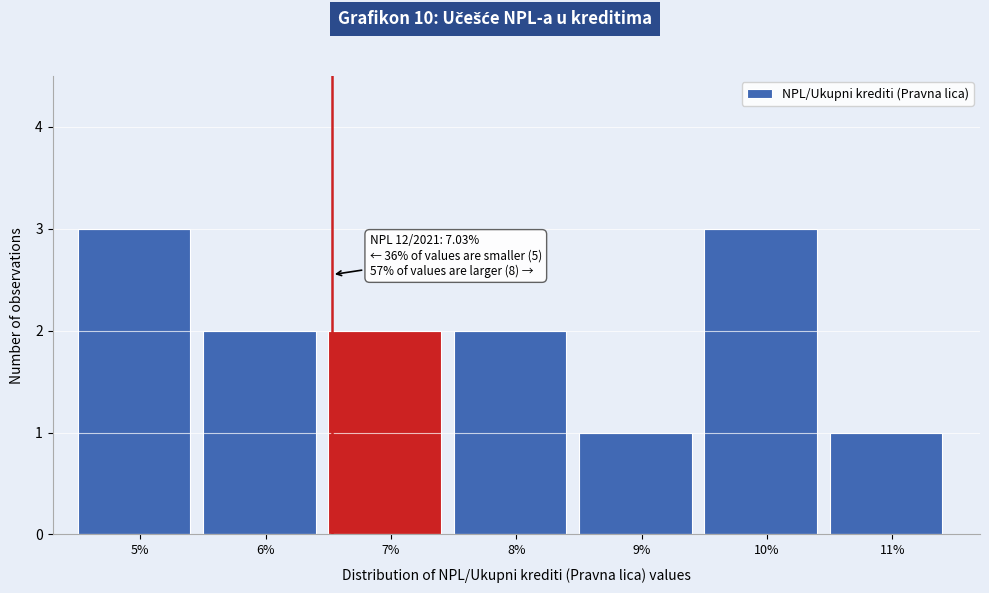

Reading left to right, list all the values displayed in this chart.

3	2	2	2	1	3	1